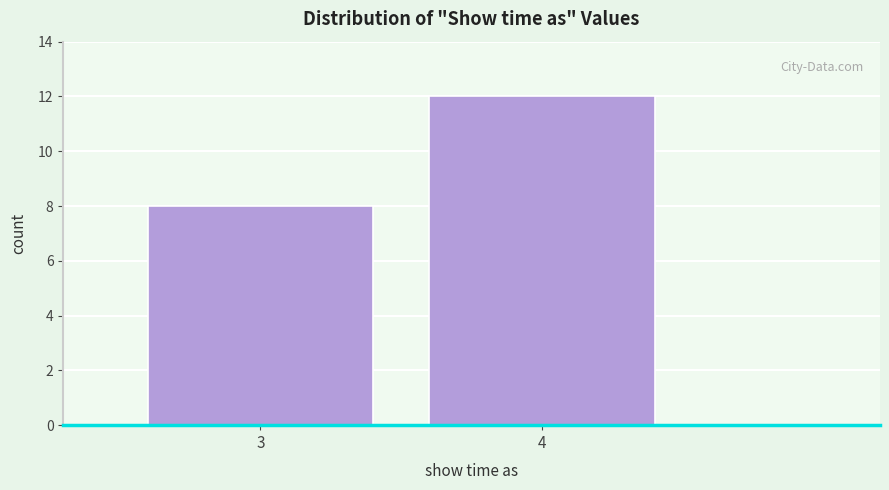

Reading right to left, list all the values displayed in this chart.

4=12	3=8